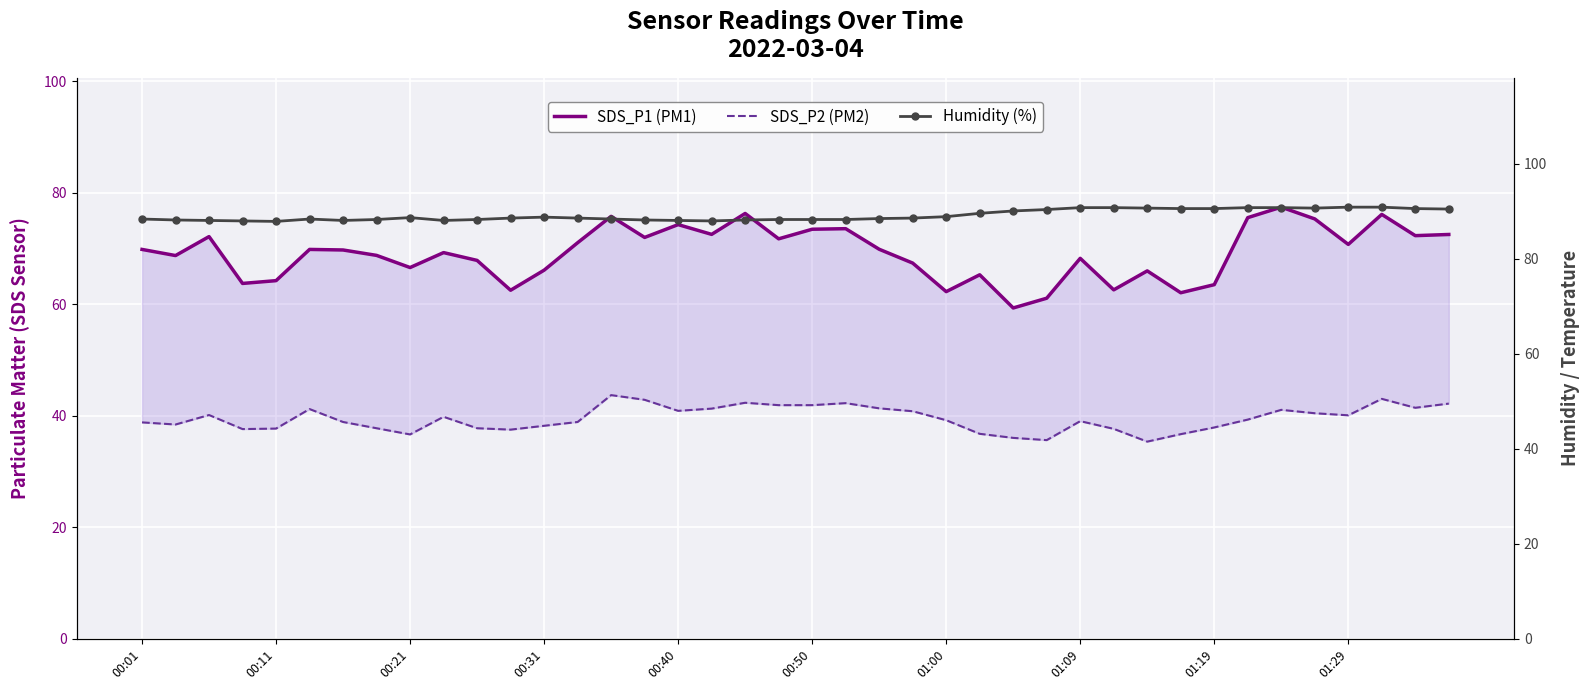

Which series has the largest total across all categories?

Humidity (%)